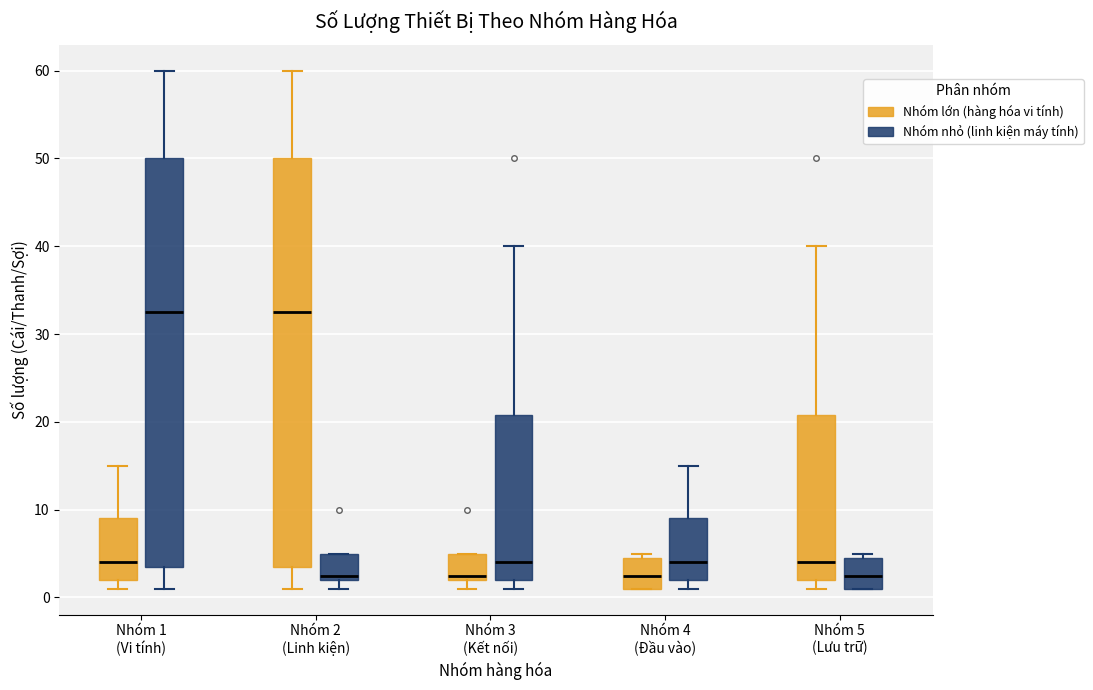

Reading left to right, read every box against the y-axis: the position of its median line, the range the box covers, and the ends of its whiskers. The values are not printed on the chart, so give them approximately, as read against the axis.

Nhóm 1 (Vi tính) (Nhóm lớn (hàng hóa vi tính)): median 4, box 2 to 9, whiskers 1 to 15
Nhóm 1 (Vi tính) (Nhóm nhỏ (linh kiện máy tính)): median 33, box 4 to 50, whiskers 1 to 60
Nhóm 2 (Linh kiện) (Nhóm lớn (hàng hóa vi tính)): median 33, box 4 to 50, whiskers 1 to 60
Nhóm 2 (Linh kiện) (Nhóm nhỏ (linh kiện máy tính)): median 3, box 2 to 5, whiskers 1 to 5
Nhóm 3 (Kết nối) (Nhóm lớn (hàng hóa vi tính)): median 3, box 2 to 5, whiskers 1 to 5
Nhóm 3 (Kết nối) (Nhóm nhỏ (linh kiện máy tính)): median 4, box 2 to 21, whiskers 1 to 40
Nhóm 4 (Đầu vào) (Nhóm lớn (hàng hóa vi tính)): median 3, box 1 to 5, whiskers 1 to 5 (just above the box's upper edge)
Nhóm 4 (Đầu vào) (Nhóm nhỏ (linh kiện máy tính)): median 4, box 2 to 9, whiskers 1 to 15
Nhóm 5 (Lưu trữ) (Nhóm lớn (hàng hóa vi tính)): median 4, box 2 to 21, whiskers 1 to 40
Nhóm 5 (Lưu trữ) (Nhóm nhỏ (linh kiện máy tính)): median 3, box 1 to 5, whiskers 1 to 5 (just above the box's upper edge)